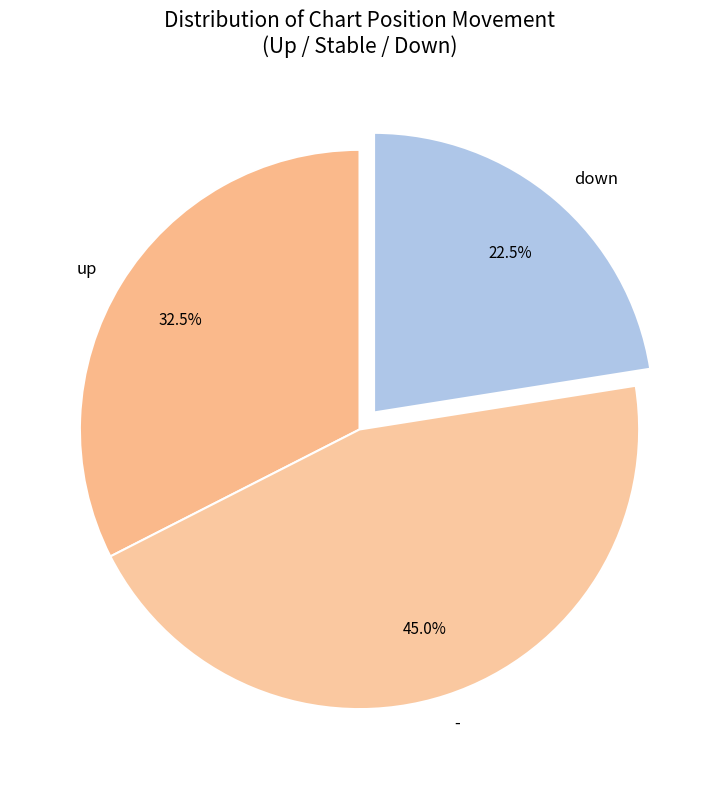

What portion of the pie excludes -?

55.0%